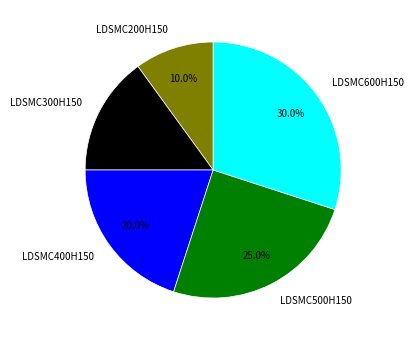

What percentage is the LDSMC200H150 slice, to the nearest percent?

10%